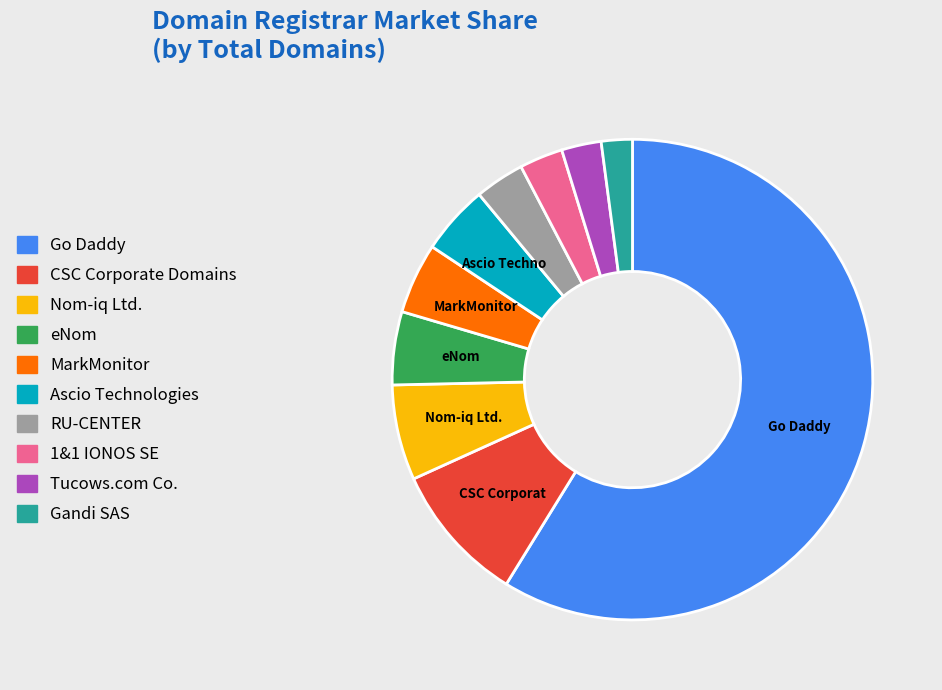

Does any single category account for the majority?

Yes